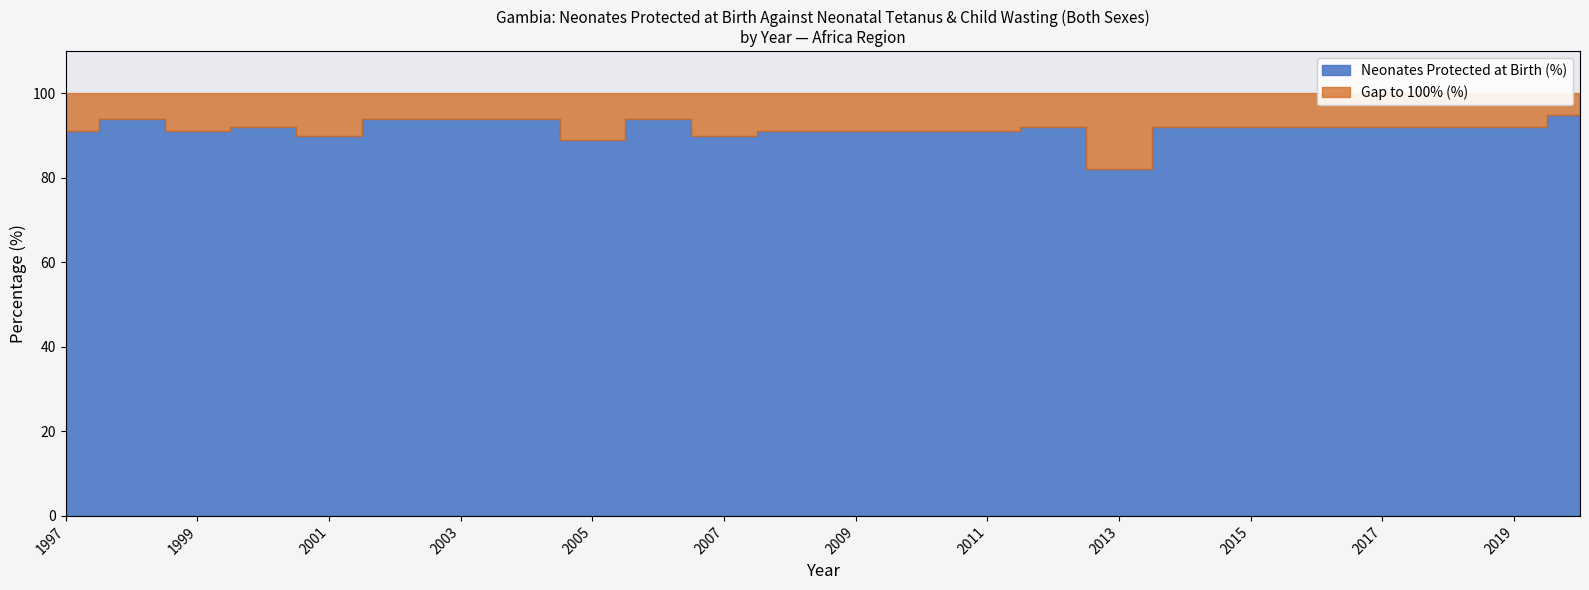

True or false: Wasted (Both sexes, %) and Neonates protected at birth (%) intersect in this chart.

False